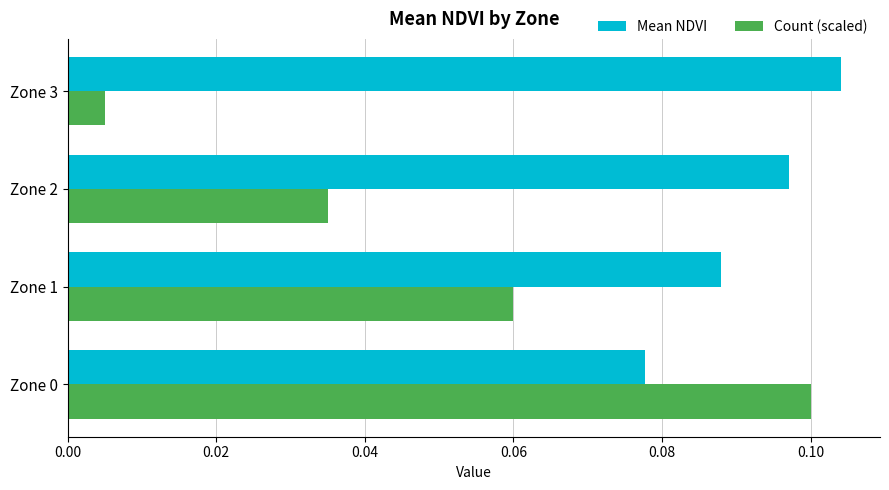

What is the sum of all Mean NDVI values?

0.4